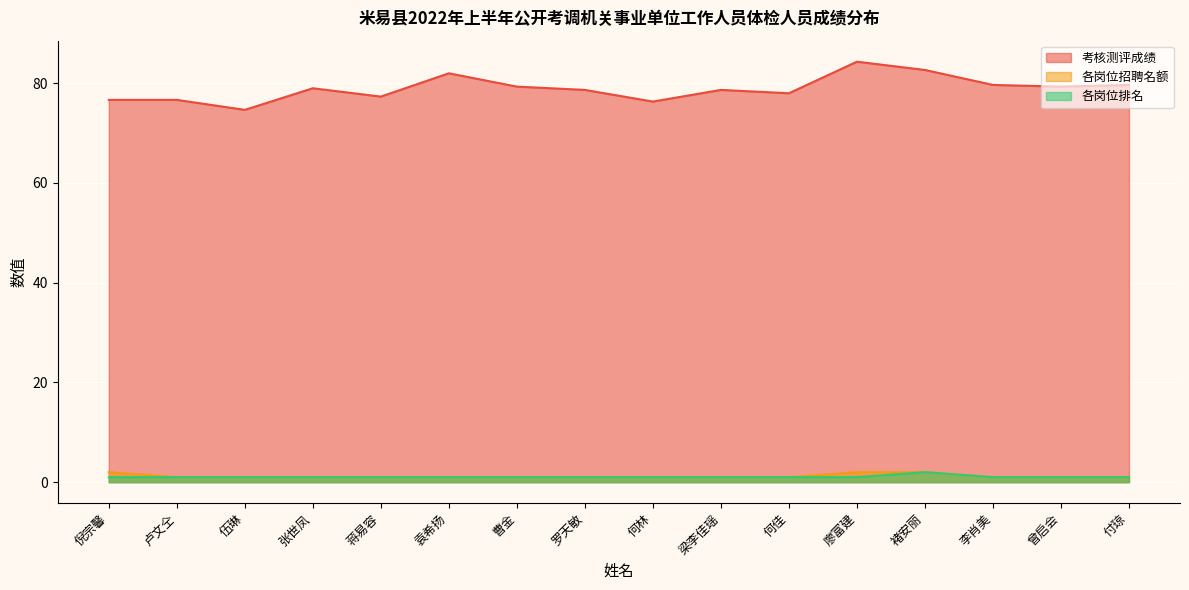

Which category has the lowest value across all series?

卢文仝